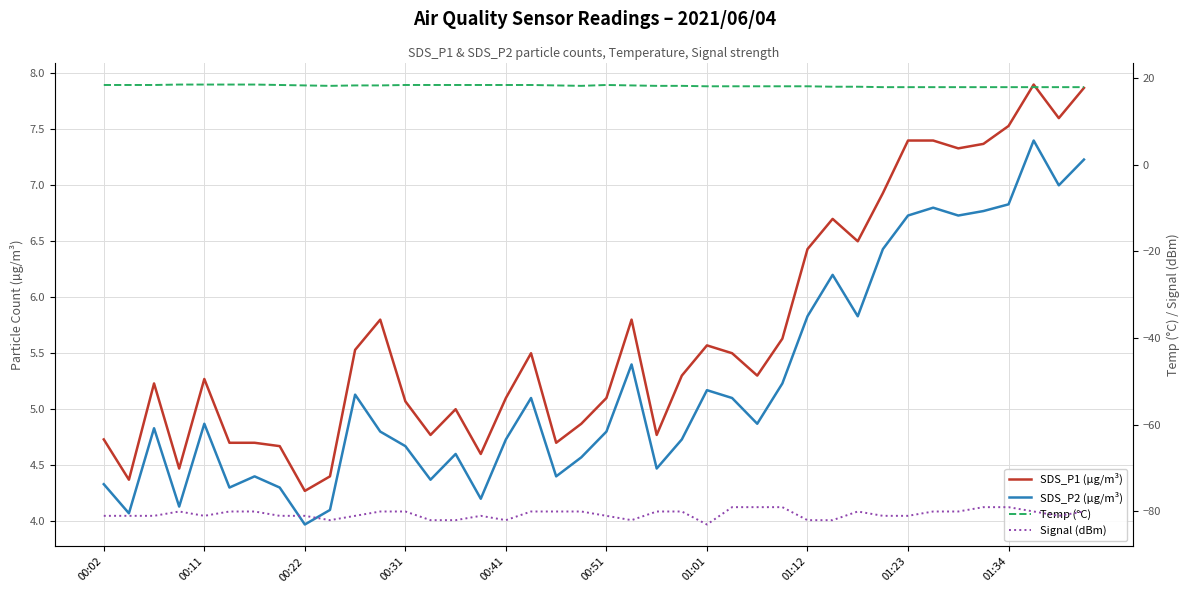

What is the label of the 40th point from the right?

00:02